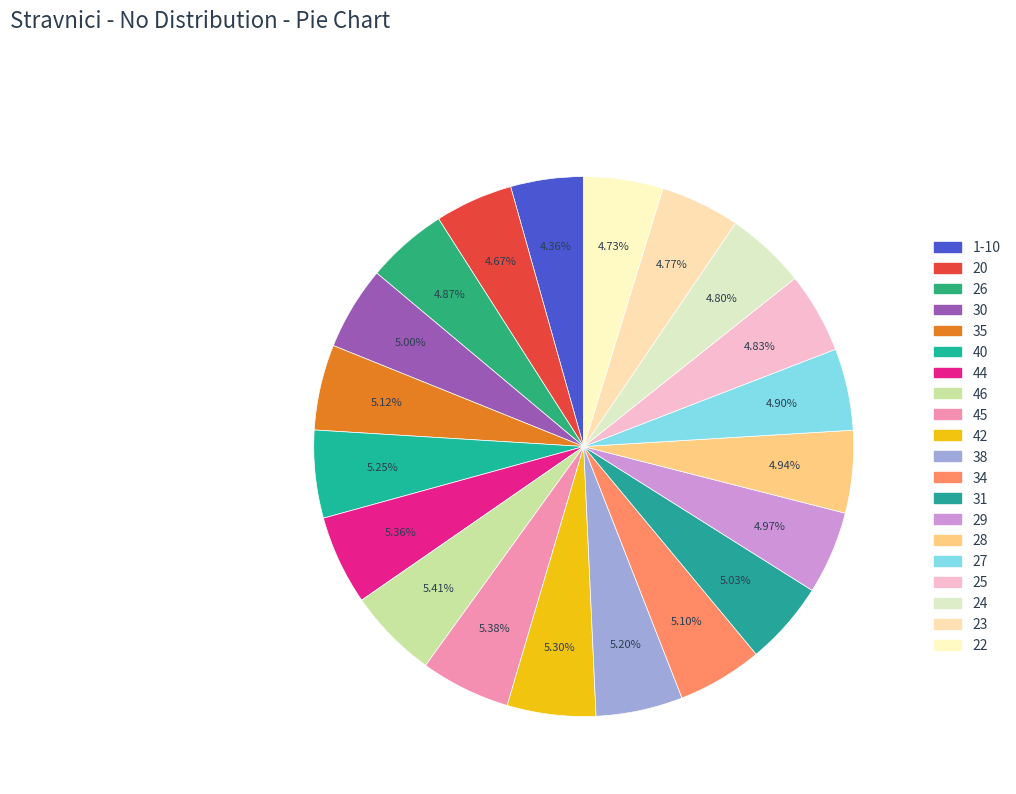

What is the total percentage of 44 and 34?

10.5%